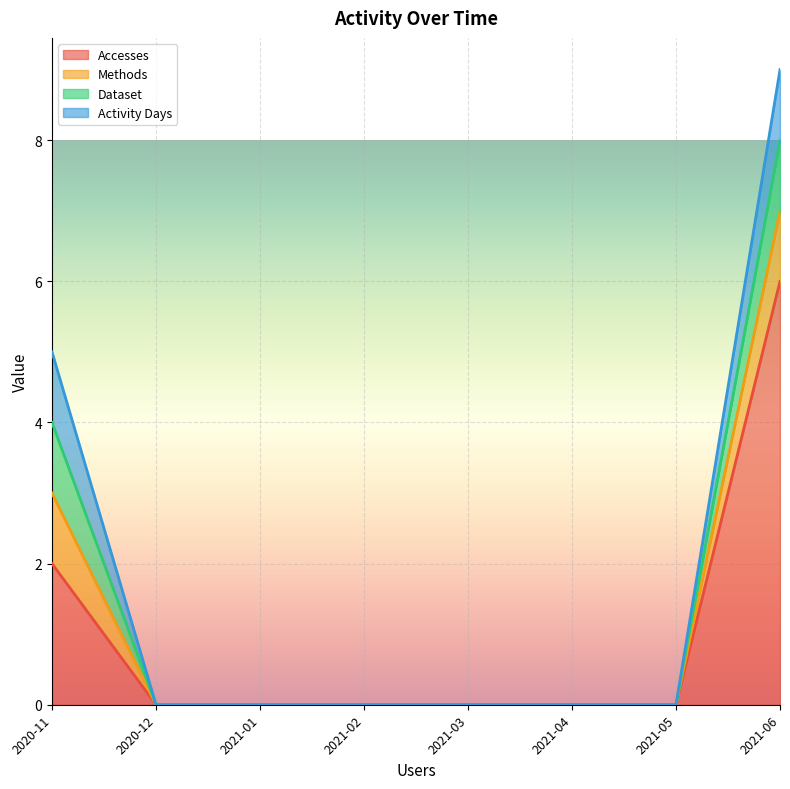

What position from the right is 2021-02?

5